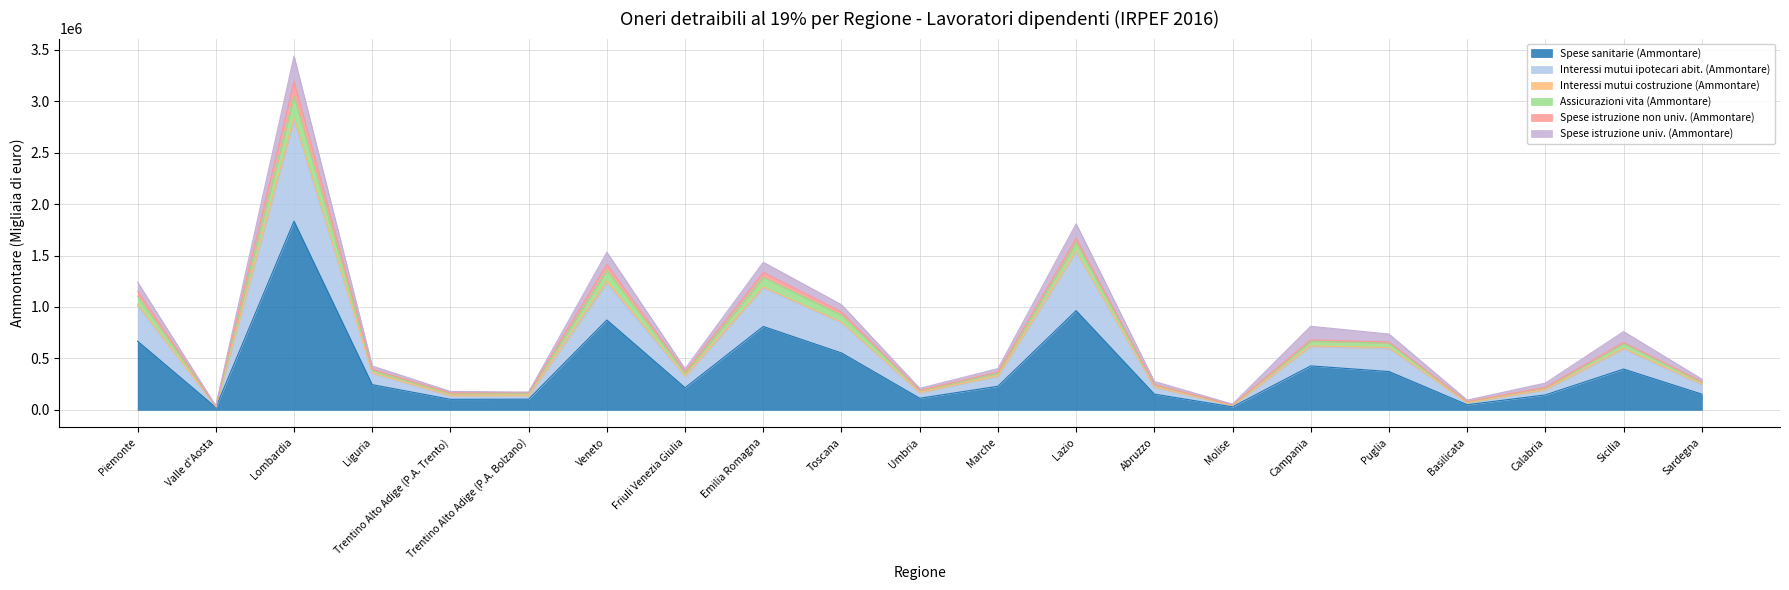

Count the number of categories in the chart.

21